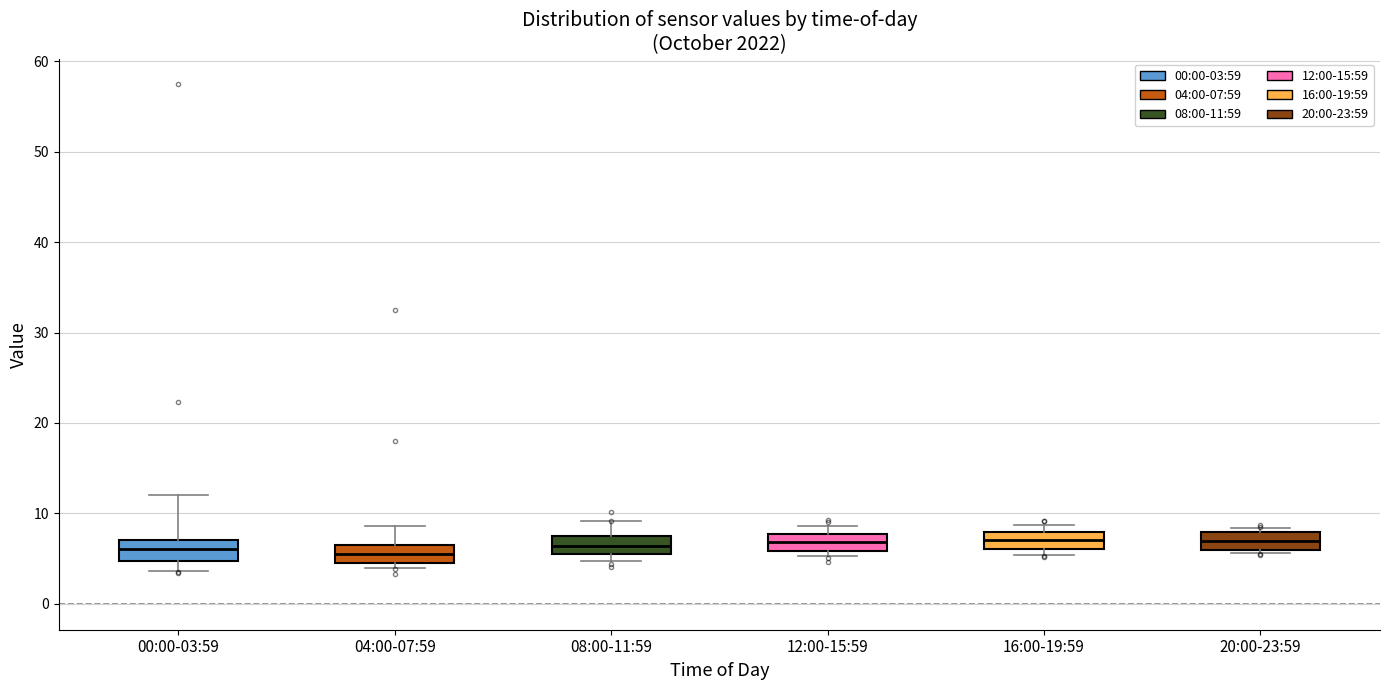

Where is the upper edge of the box for 04:00-07:59 on the y-axis? The values are not printed on the chart, so give them approximately, as read against the axis.

6